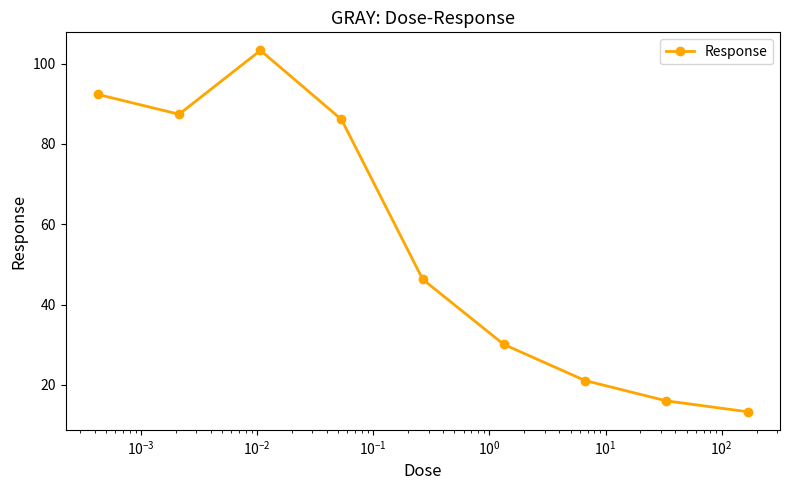

What is the average value?

55.1